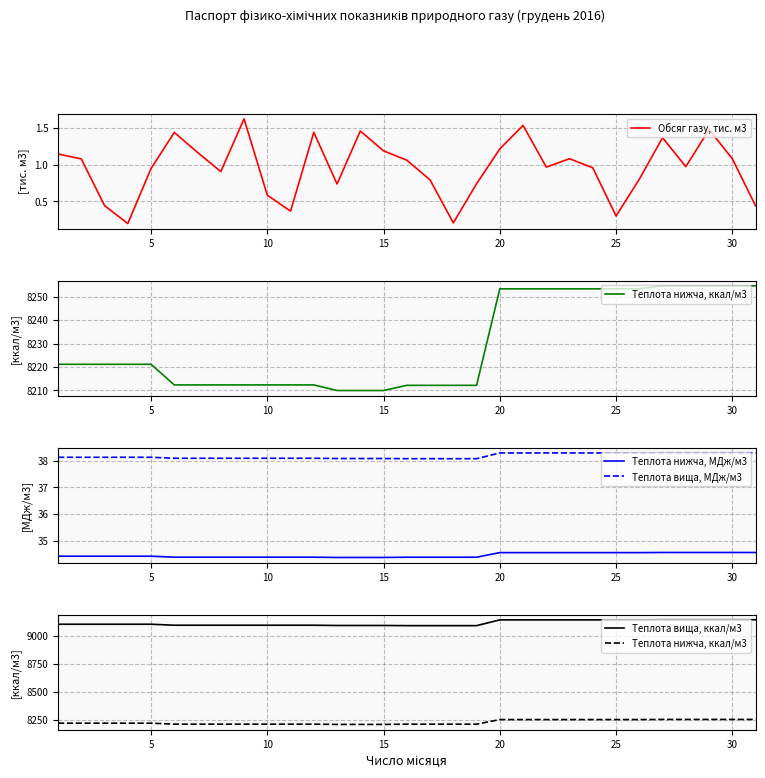

The Теплота вища, МДж/м3 series shows 52.9 at 10. True or false?

False